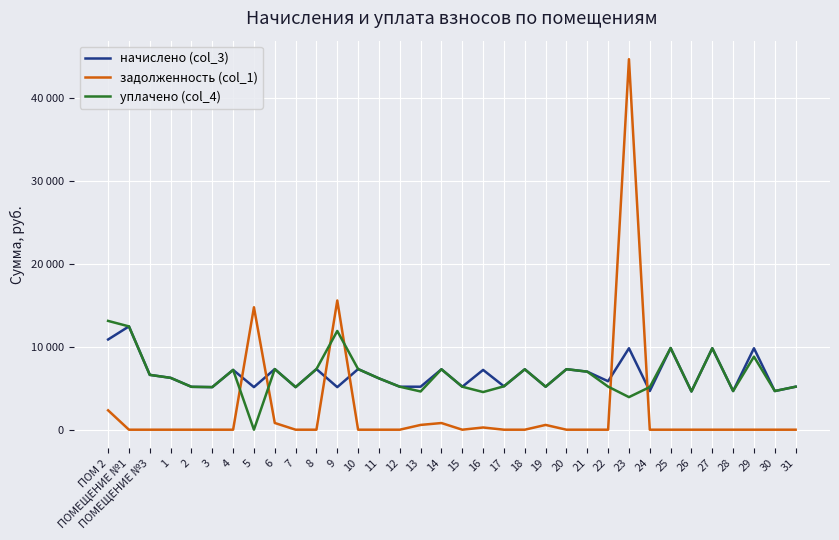

Reading left to right, extract all data points from this chart.

начислено (col_3): 10867.5	12444.8	6607.4	6247.3	5166.7	5129.5	7203.6	5129.5	7303.0	5129.5	7303.0	5129.5	7303.0	6185.2	5179.1	5179.1	7278.1	5179.1	7203.6	5228.8	7278.1	5179.1	7290.5	6992.5	5837.4	9811.8	4657.5	9836.6	4607.8	9811.8	4657.5	9811.8	4657.5	5179.1
задолженность (col_1): 2334.2	0.0	0.0	0.0	0.0	0.0	0.0	14750.4	811.4	0.0	0.0	15567.3	0.0	0.0	0.0	575.5	803.7	0.0	266.8	0.0	0.0	575.5	0.0	0.0	0.0	44635.4	0.0	0.0	0.0	0.0	0.0	0.0	0.0	0.0
уплачено (col_4): 13107.5	12444.8	6607.4	6247.3	5166.7	5129.5	7203.6	0.0	7303.0	5129.5	7303.0	11894.3	7303.0	6185.2	5179.1	4603.7	7278.1	5179.1	4535.6	5228.8	7278.1	5178.9	7290.5	6992.5	5188.8	3924.7	5137.5	9836.6	4607.8	9811.8	4657.5	8800.6	4657.5	5179.1